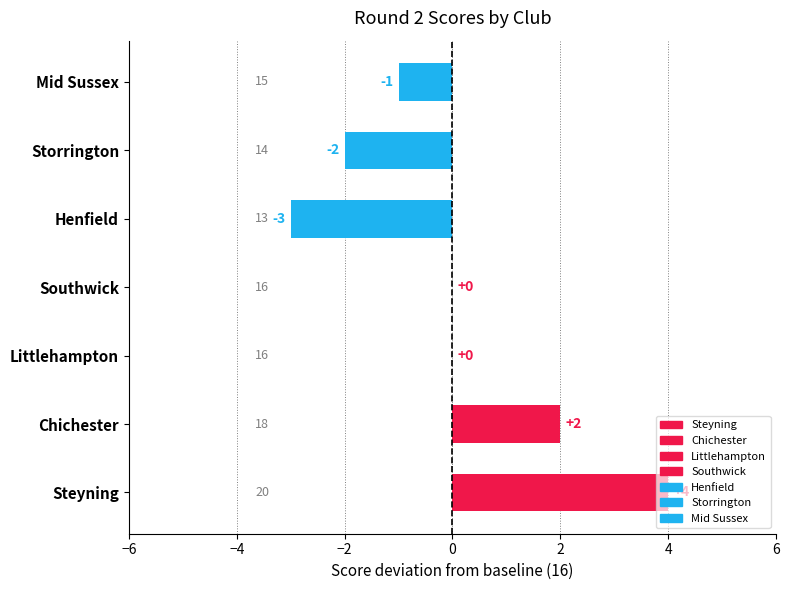

What position from the right is Steyning?

7